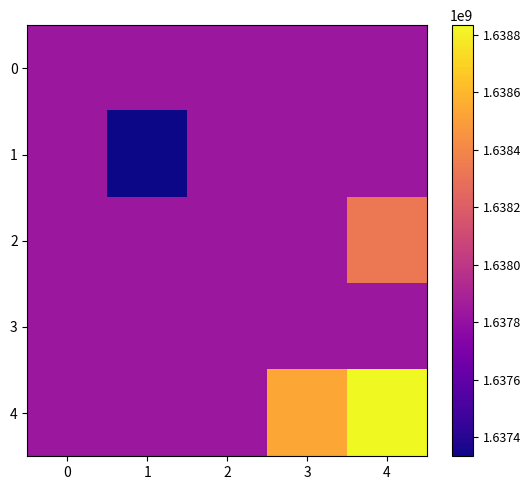

At how many categories does at least one series exceed 1638730517?

1